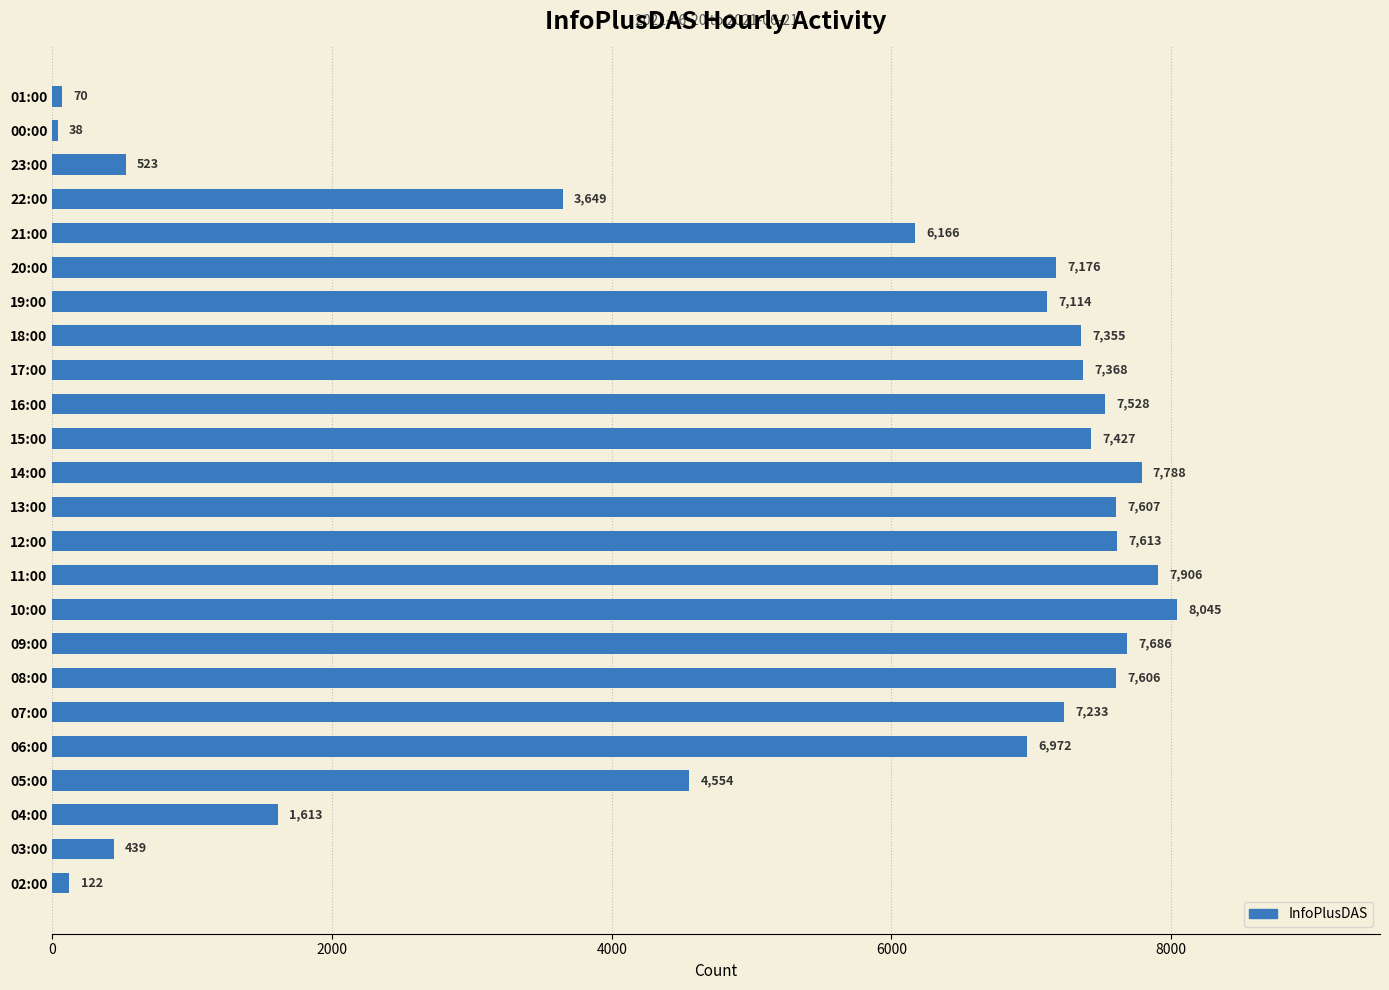

Where is the data nearest to the value 4041?

22:00